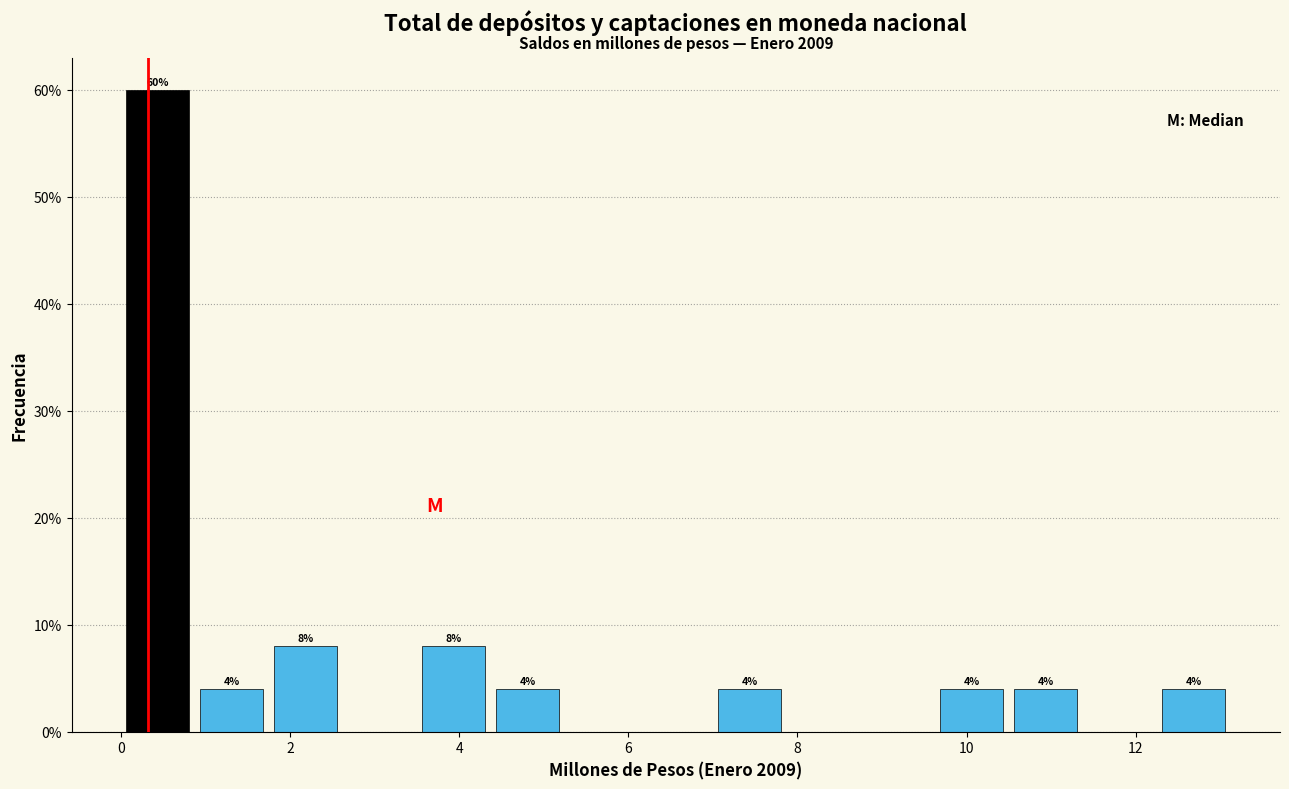

Over which range of the x-axis is the bar tallest?

0.0 to 0.8